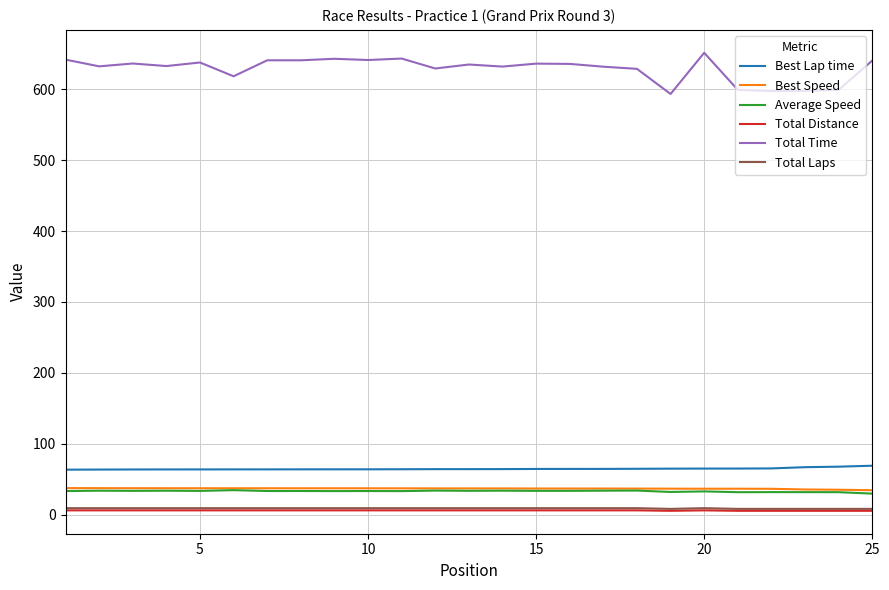

What is the minimum value for Average Speed?

29.5